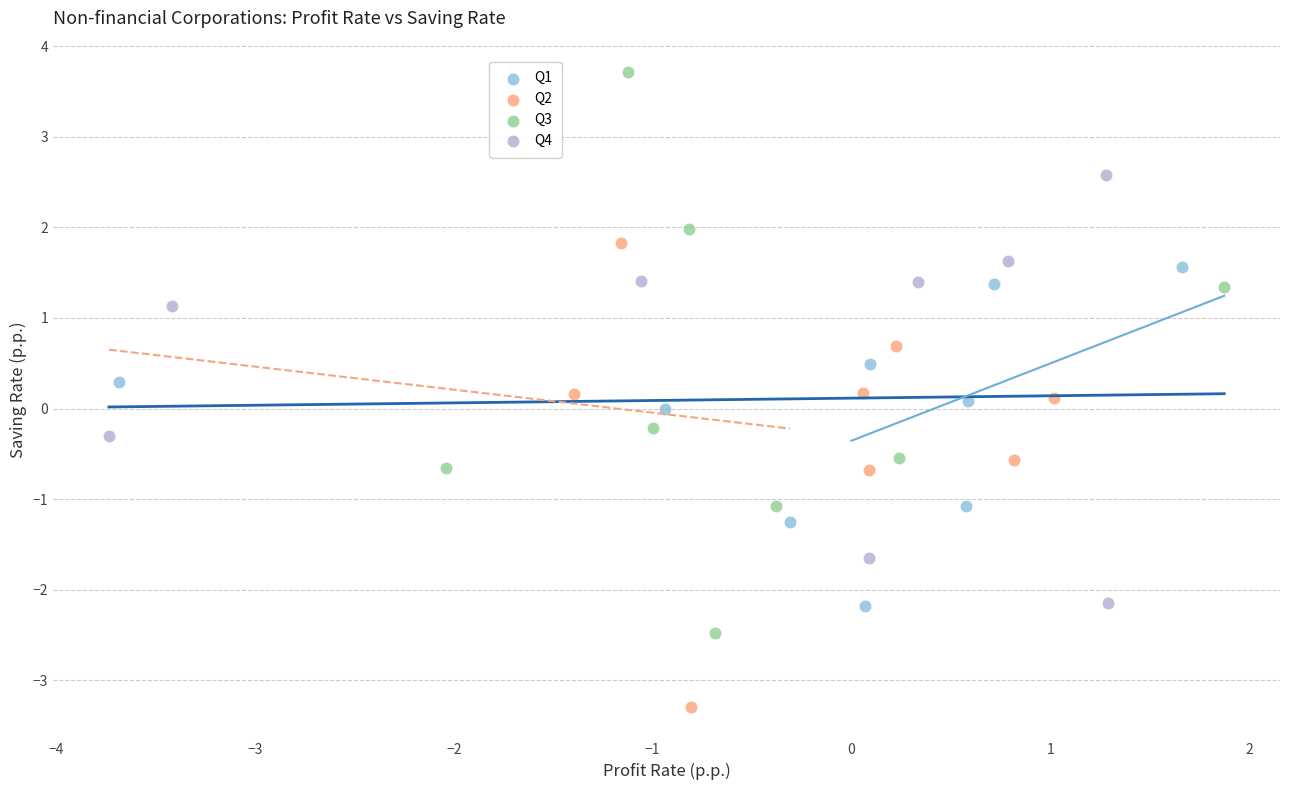

What are all the series names shown in the legend?

Q1, Q2, Q3, Q4